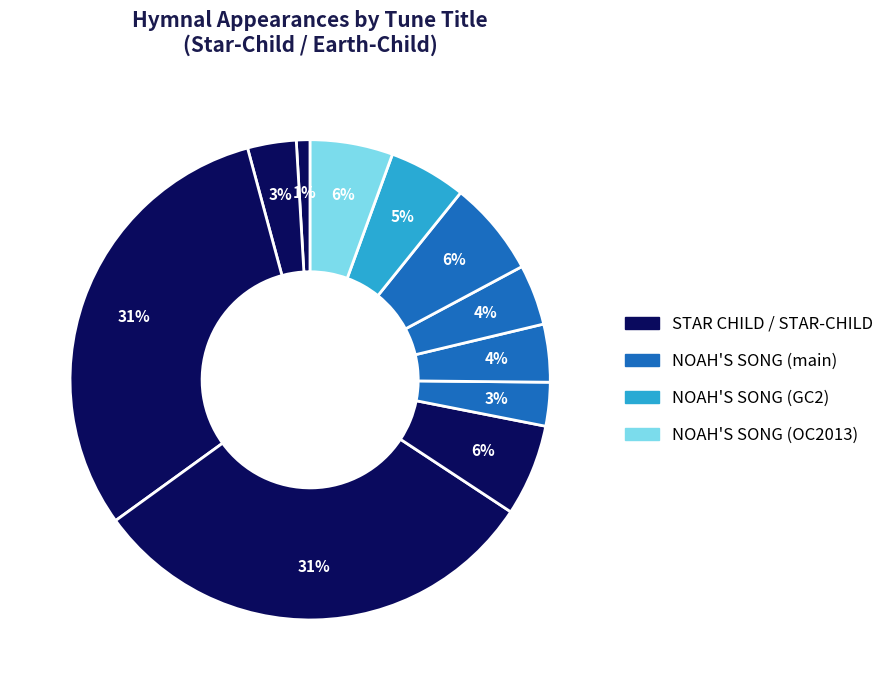

Count the number of slices in the pie.

11